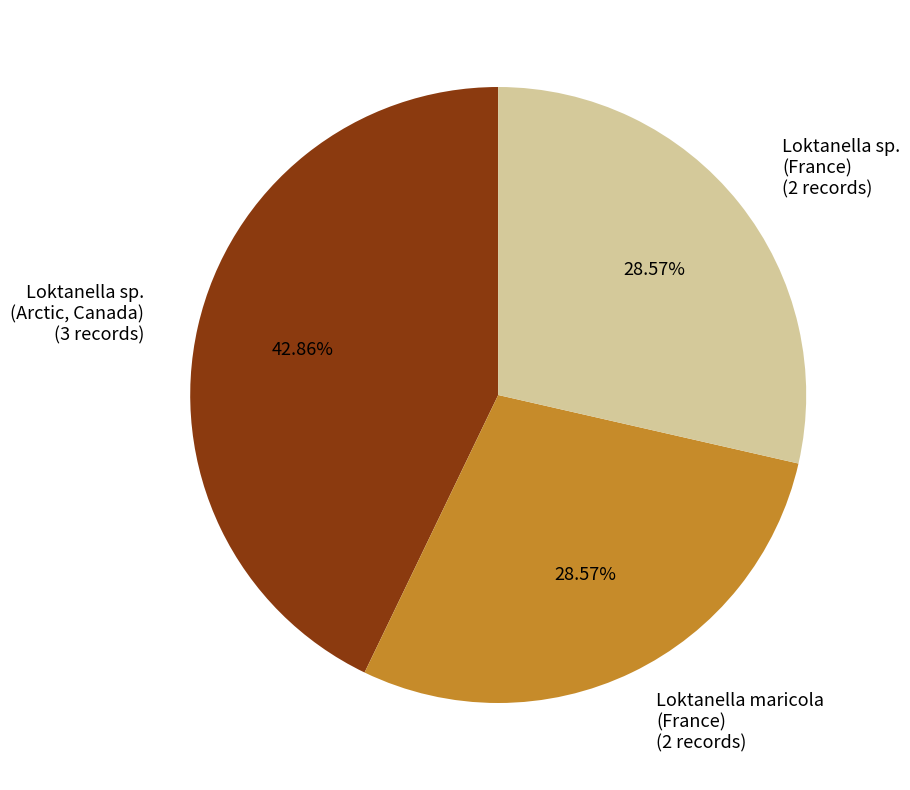

Is there a majority slice in this chart?

No